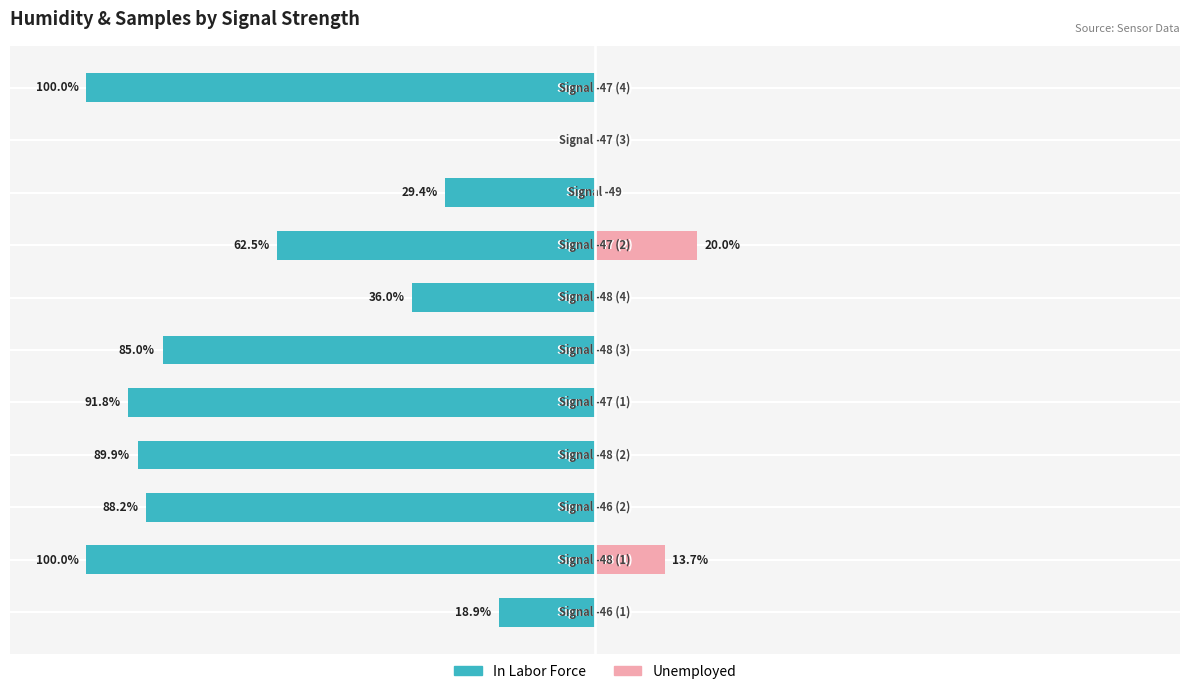

Which series has the largest range (max minus min)?

In Labor Force